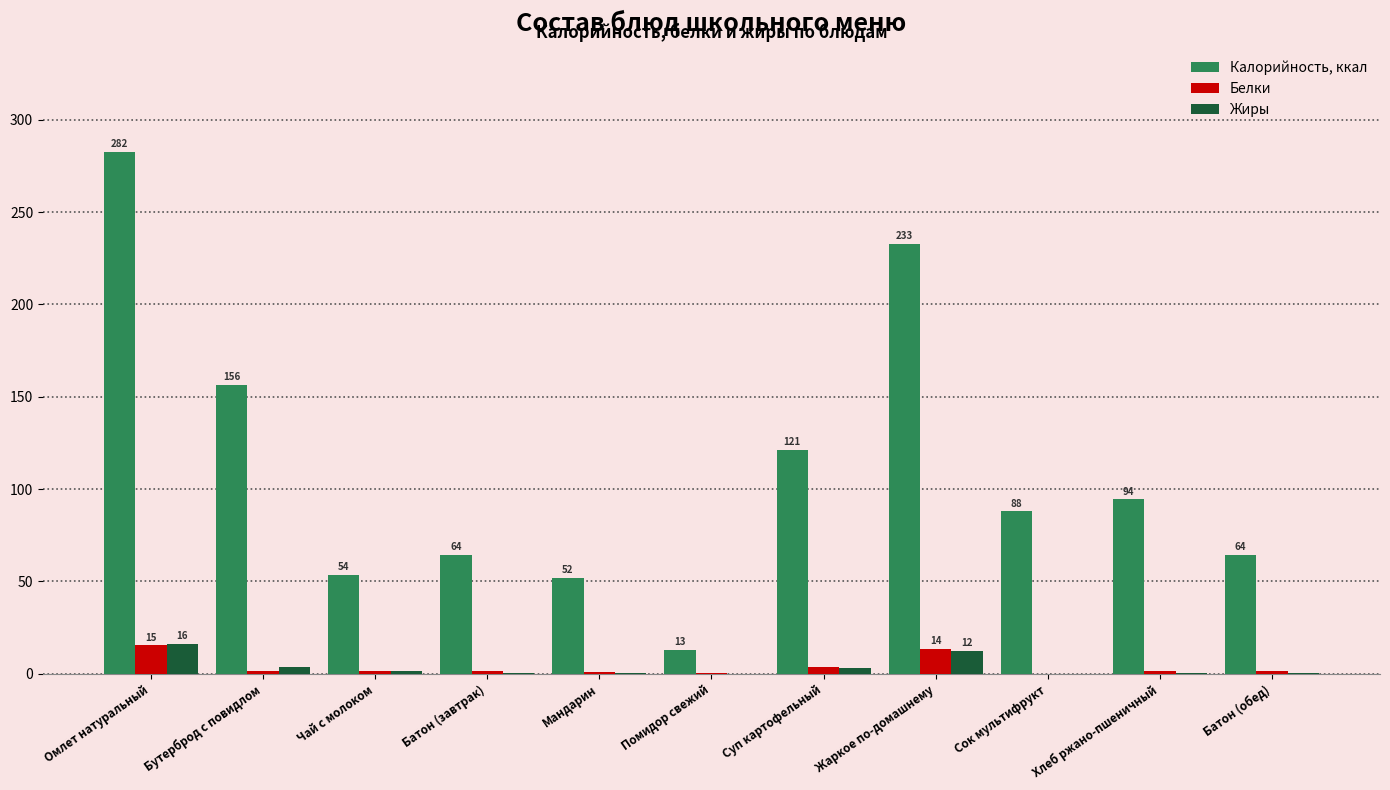

What is the sum of all Калорийность, ккал values?

1222.3